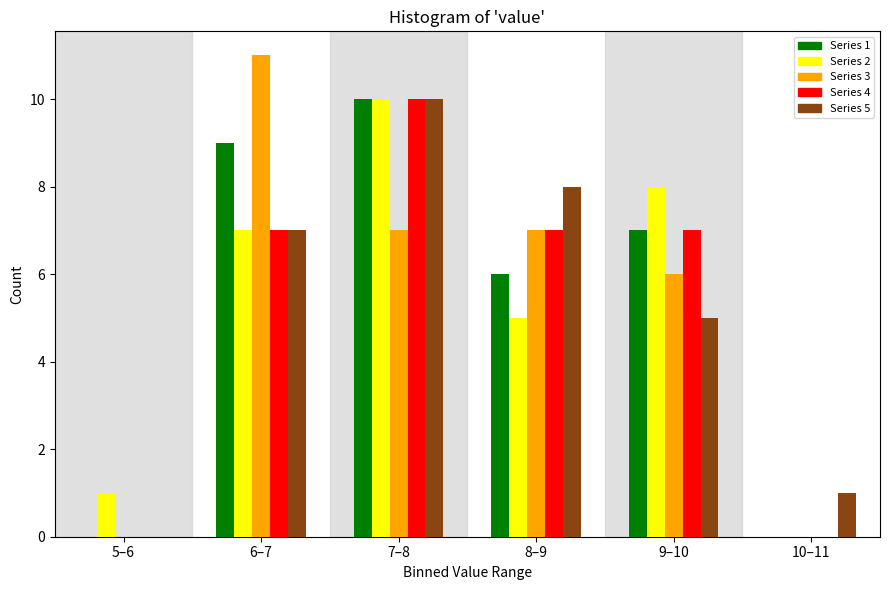

What is the greatest value displayed?

11